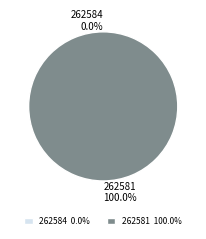

To the nearest percent, what is the difference between the largest and smallest slice percentages?

100%